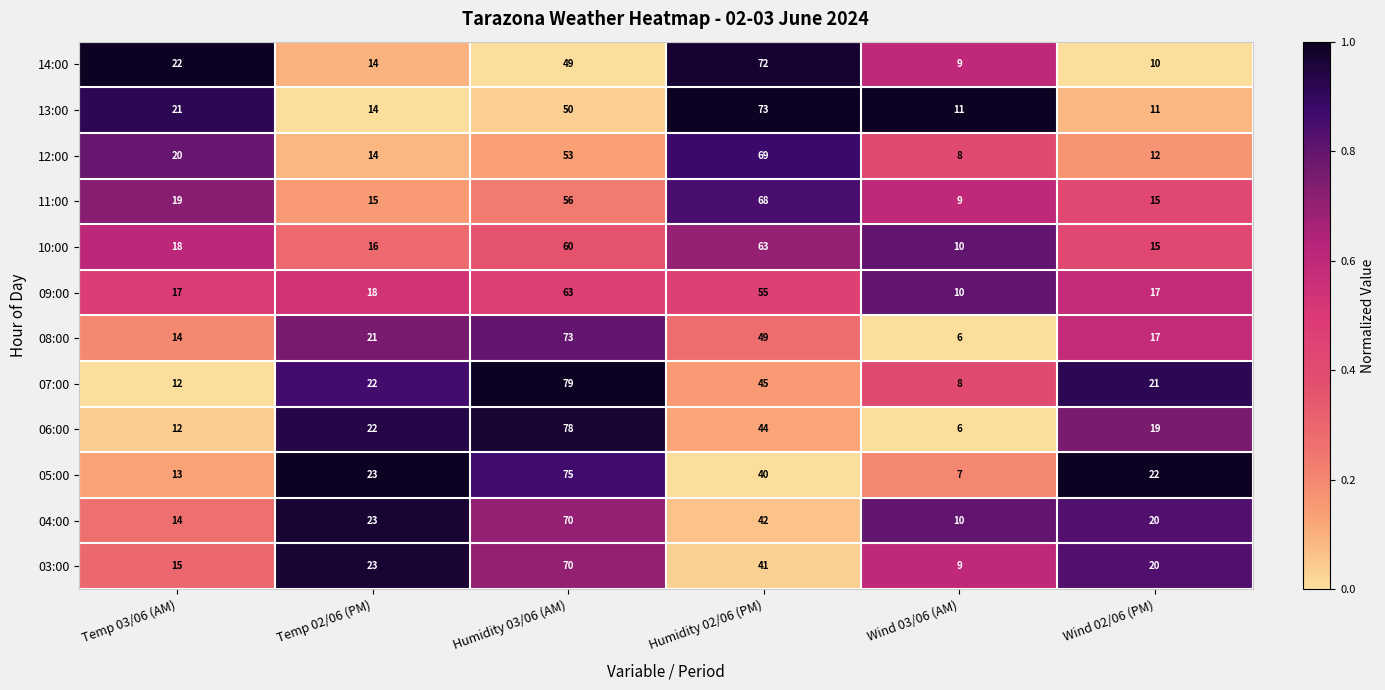

Read the 05:00 value at Temp 02/06 (PM), to the nearest 5.

25